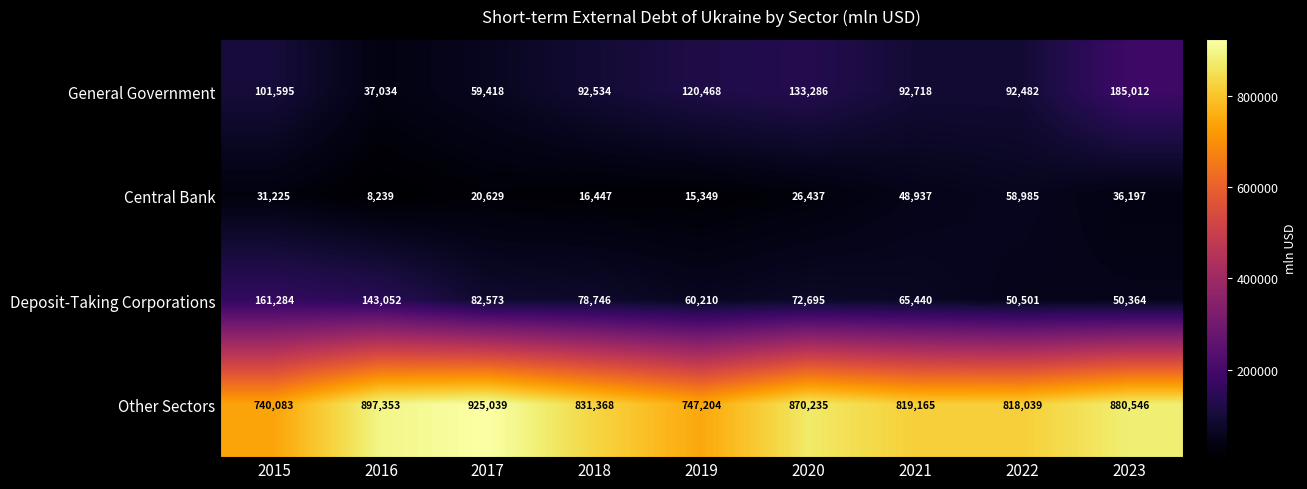

What is the spread (max minus min) of values at 2021?

770228